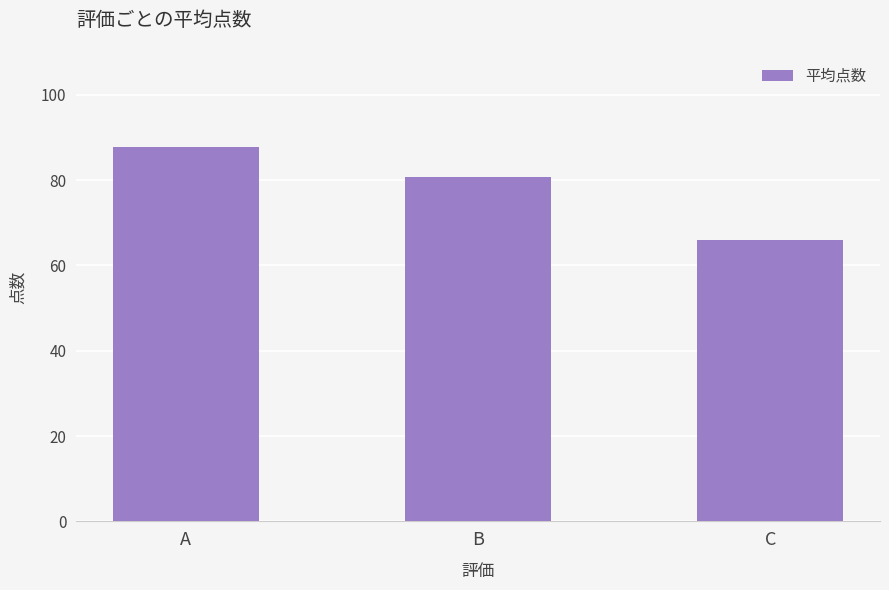

What is the value of the 3rd bar from the left?

66.0